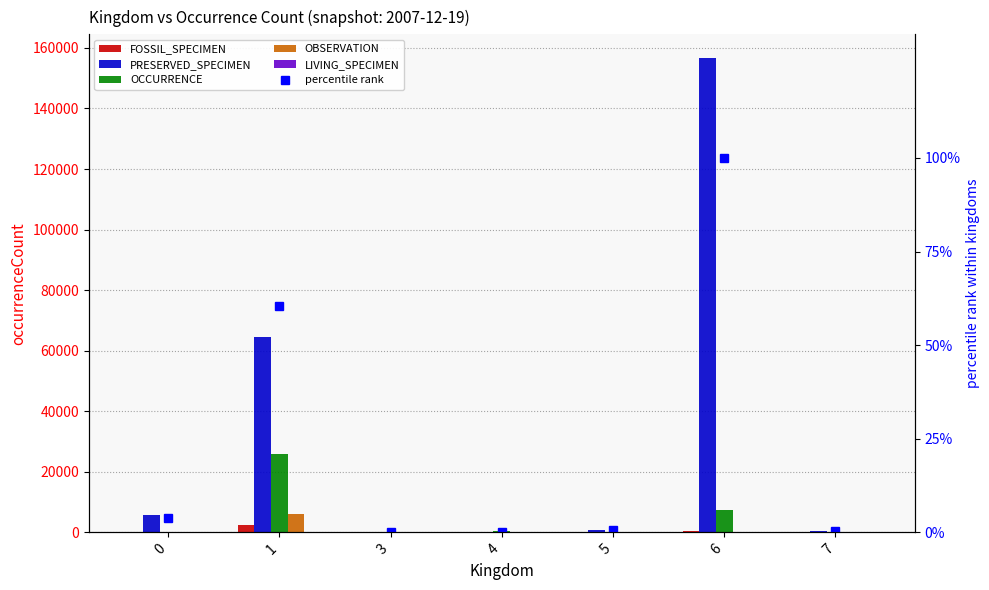

What is the value of the OBSERVATION bar at the 6th from the left?

2.0